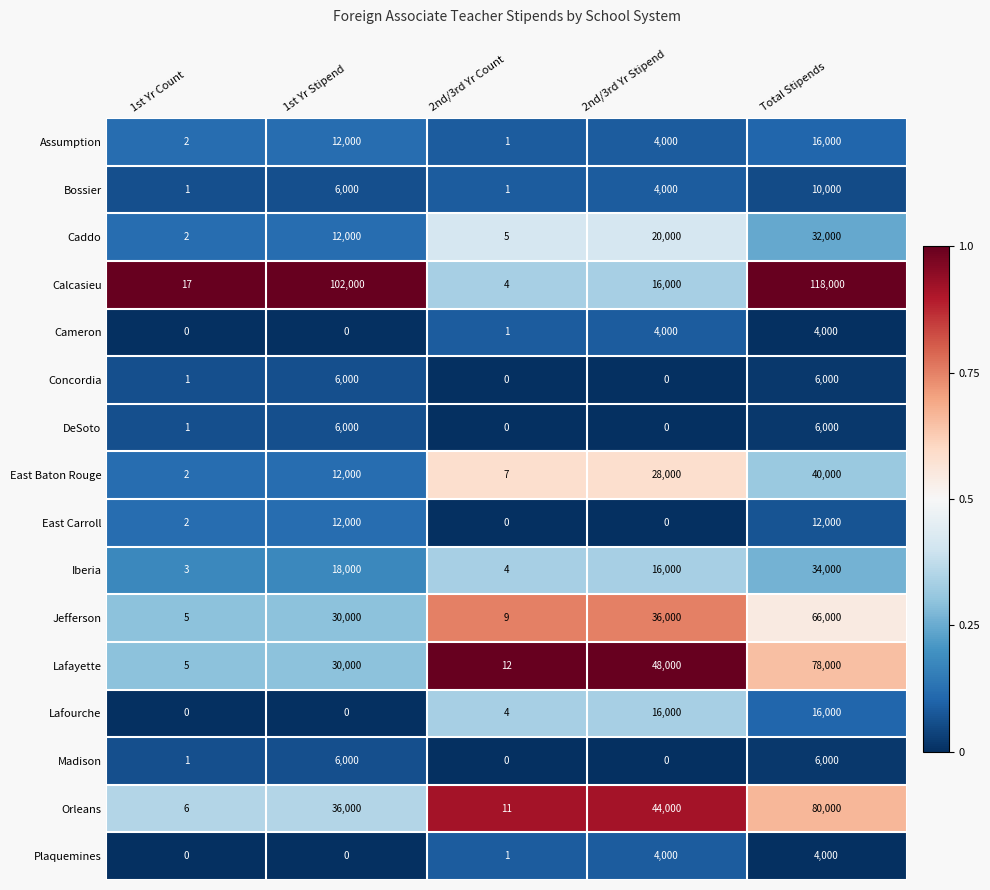

What is the highest value of the Iberia series?

34000